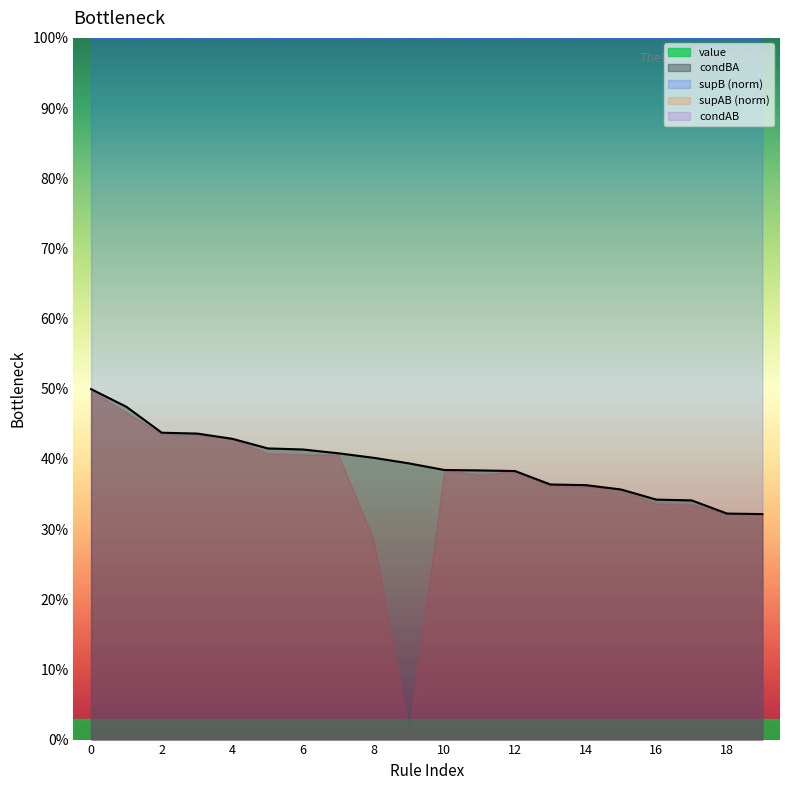

List the series in order of their peak value, highest first.

condBA, value